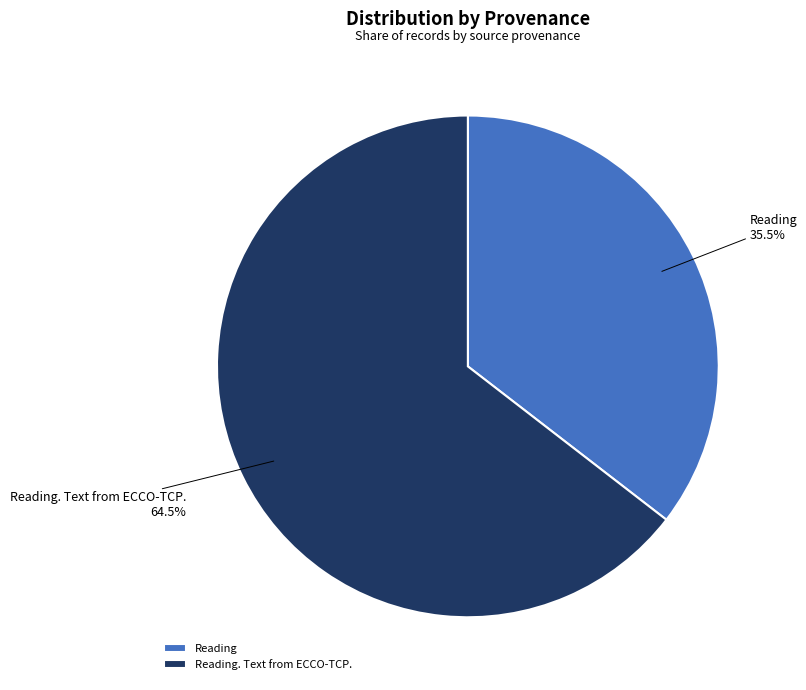

Combined, what portion of the pie is Reading and Reading. Text from ECCO-TCP.?

100.0%